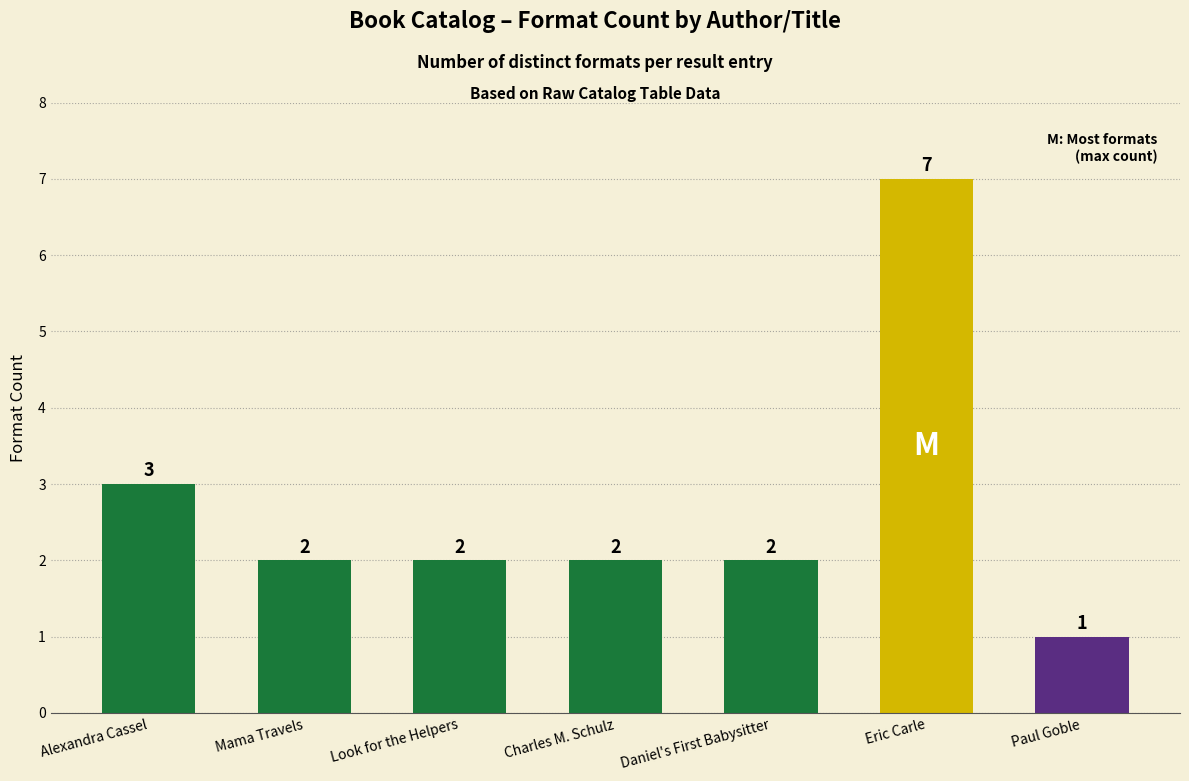

The chart shows a value of 3 at Look for the Helpers. True or false?

False